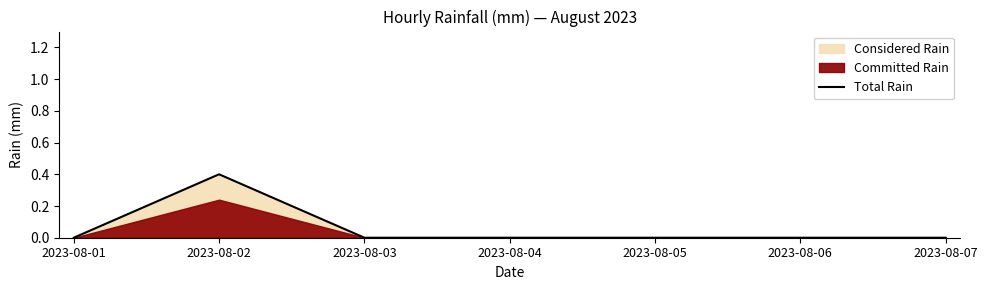

Reading left to right, extract all data points from this chart.

0.0	0.4	0.0	0.0	0.0	0.0	0.0